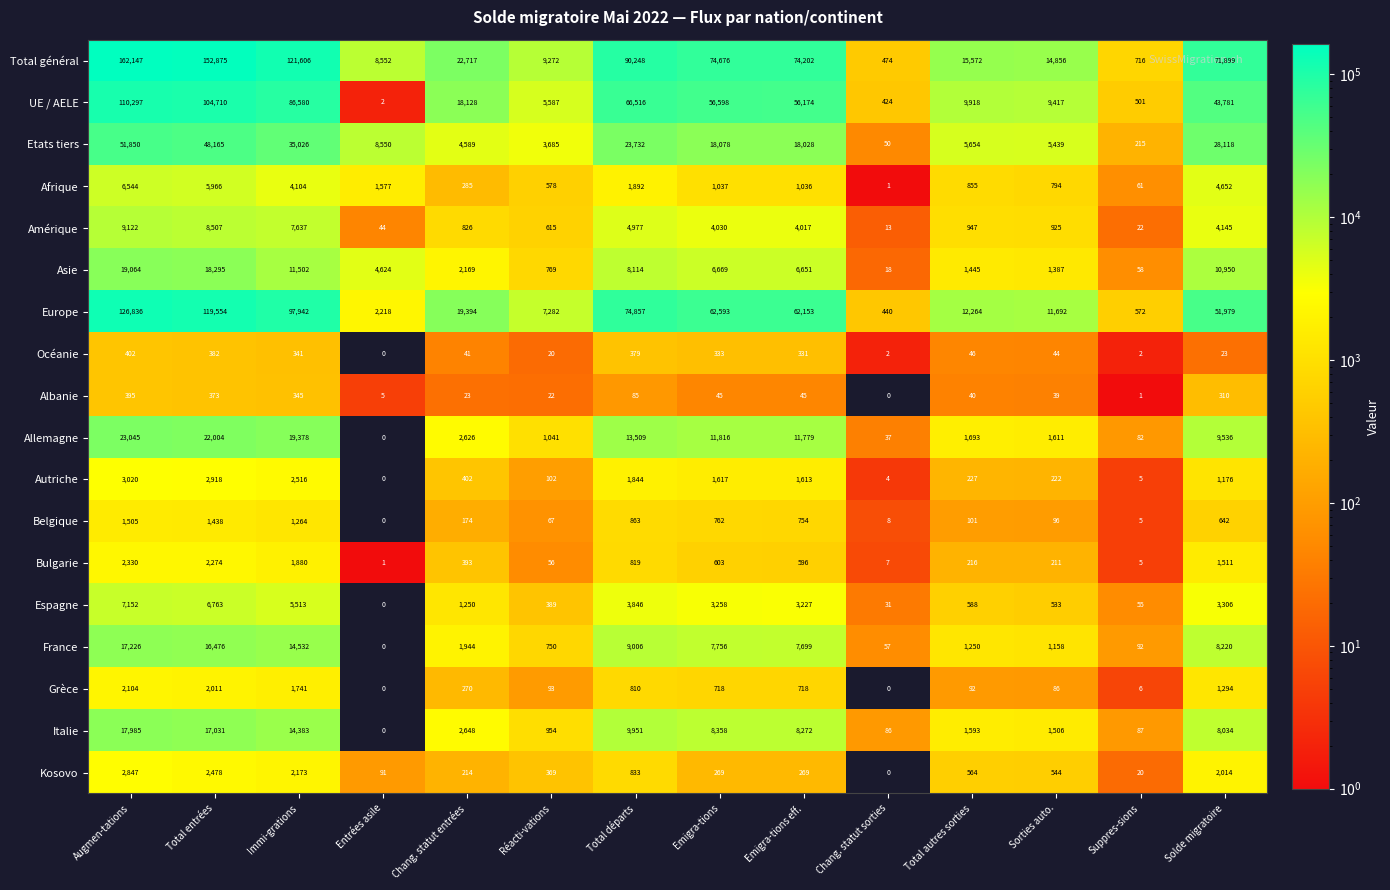

At which category does the chart reach its peak across all series?

Augmen-tations